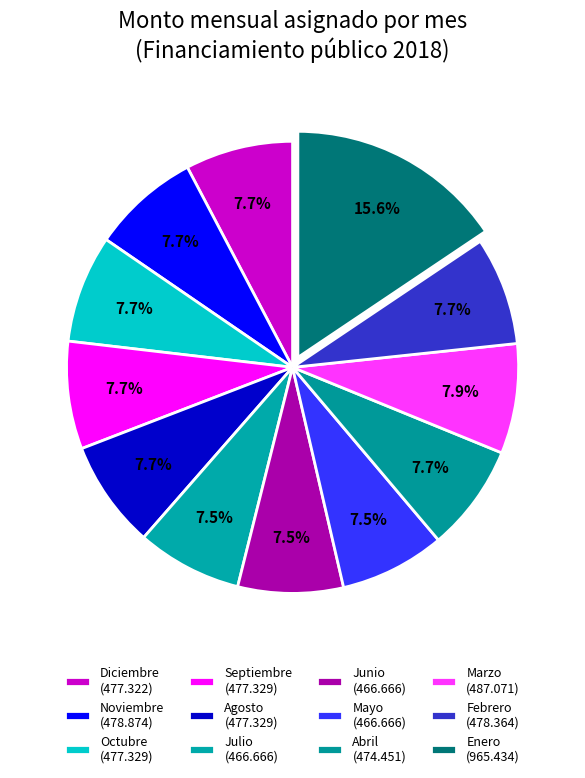

The Febrero slice represents 20% of the pie. True or false?

False